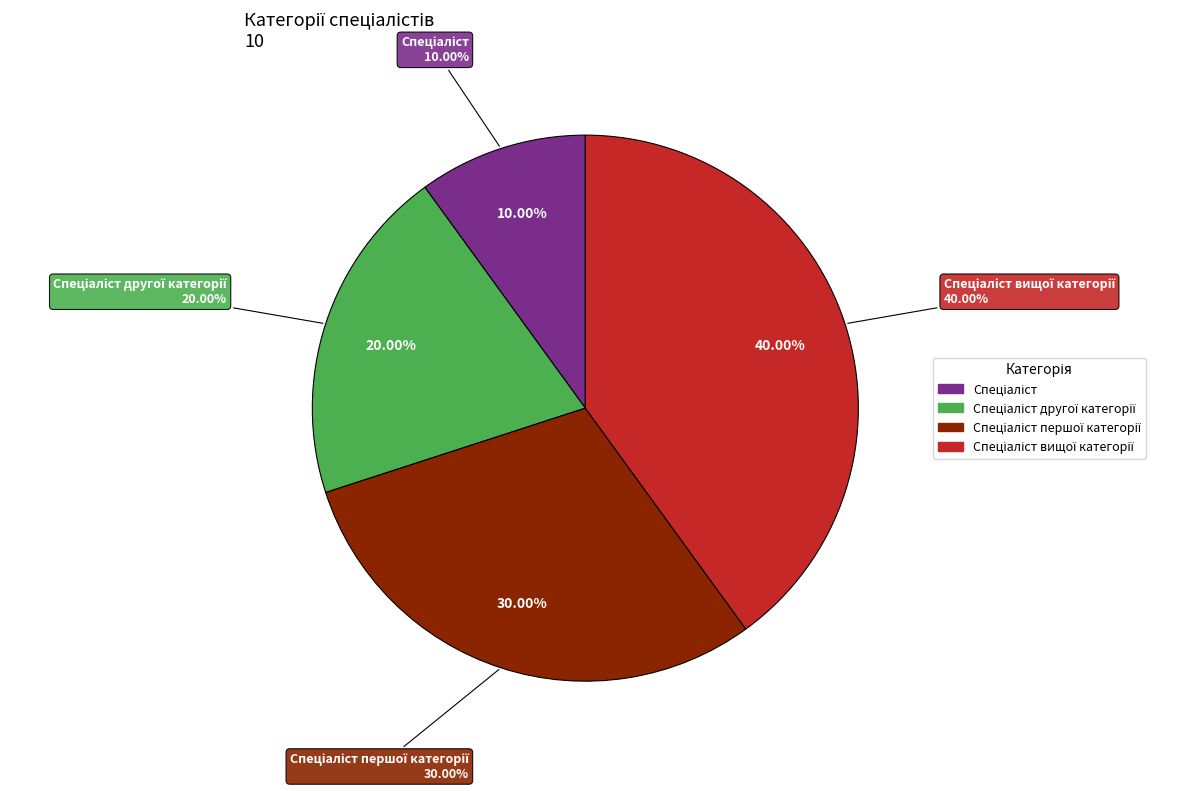

Approximately how many times larger is the value at Спеціаліст першої категорії compared to Спеціаліст?

3.0